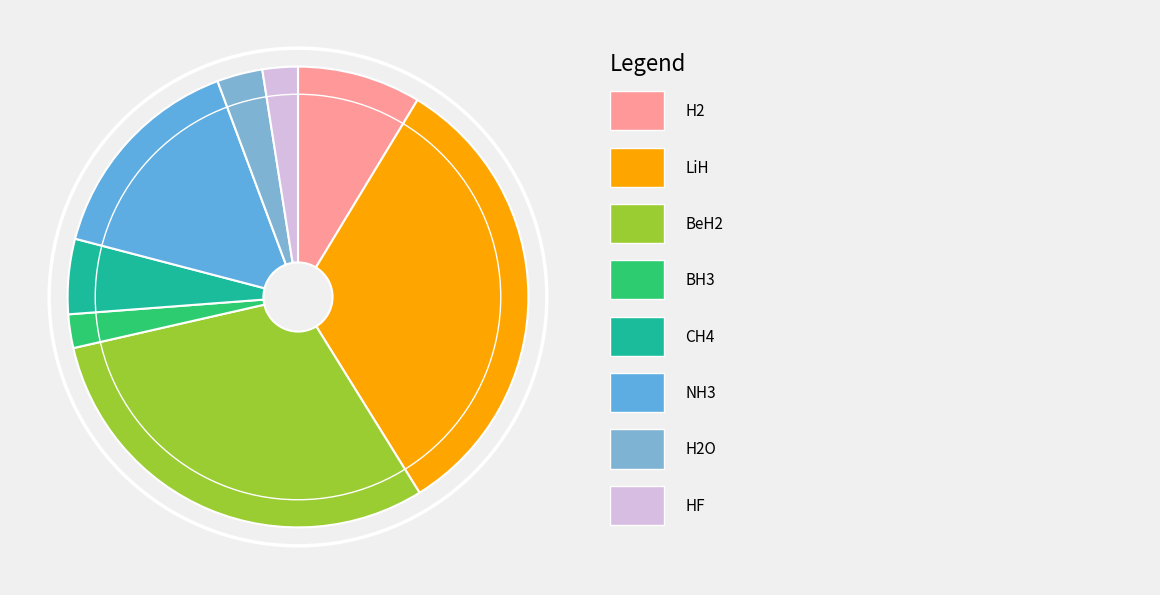

What is the smallest slice in the pie chart?

BH3